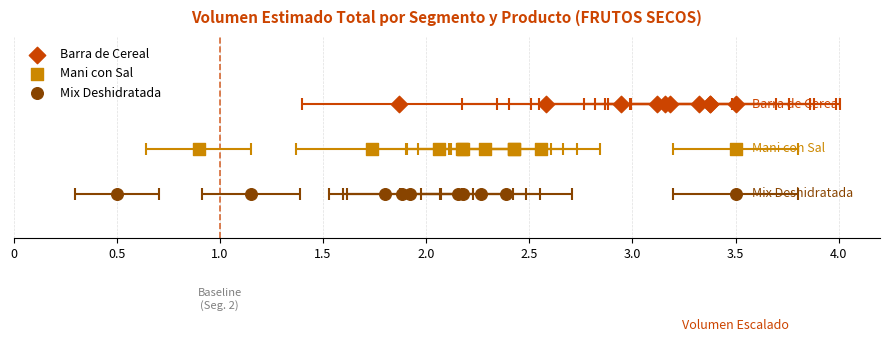

Which series contains the lowest Y value?

Mix Deshidratada